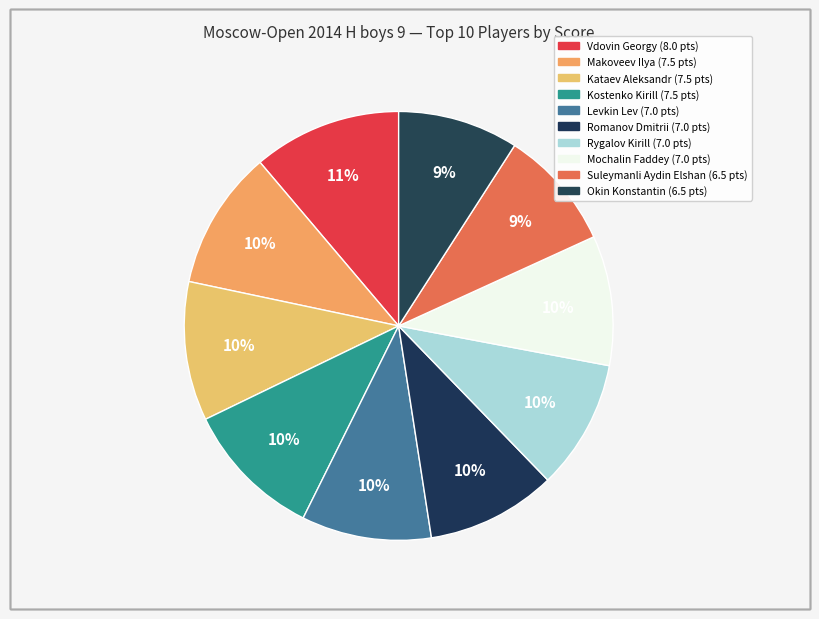

How many slices are in this pie chart?

10